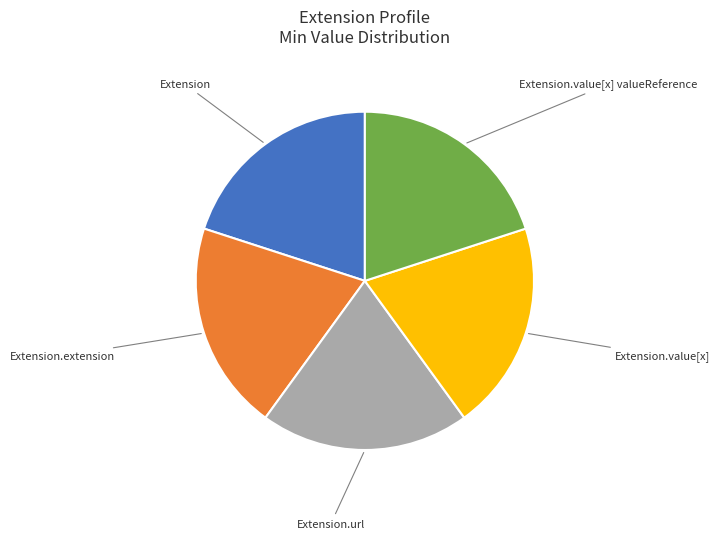

Do Extension.url and Extension together represent more than half of the pie?

No